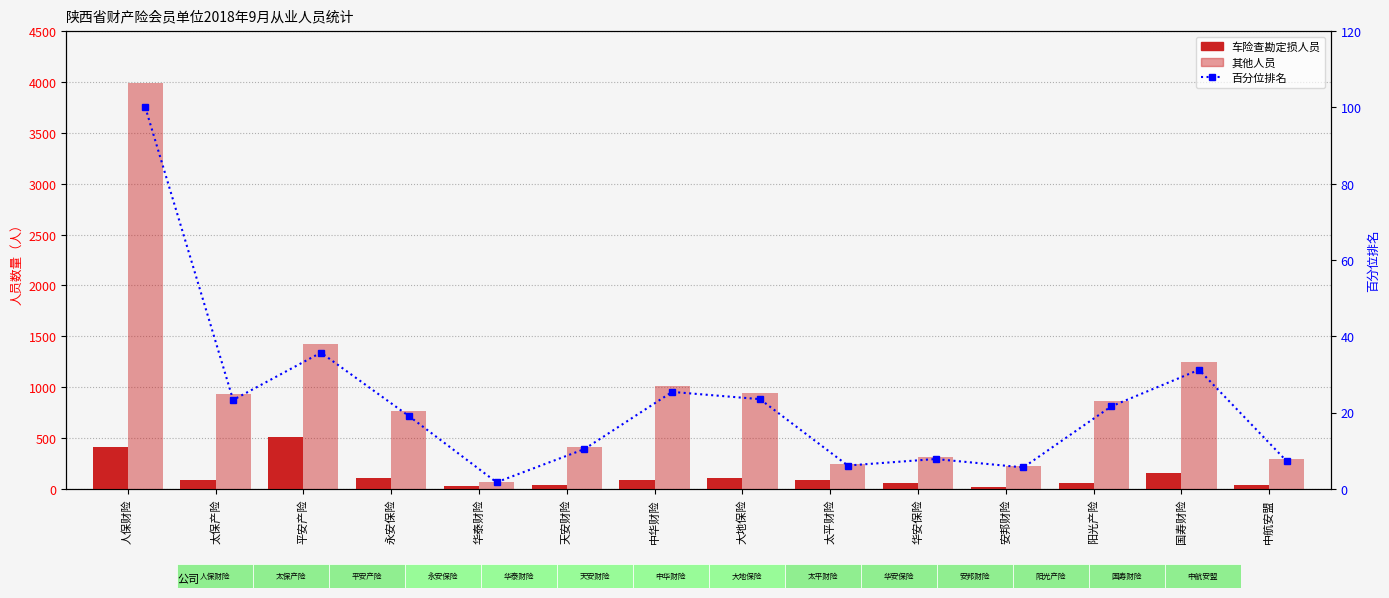

What is the lowest value of the 其他人员 series?

67.0